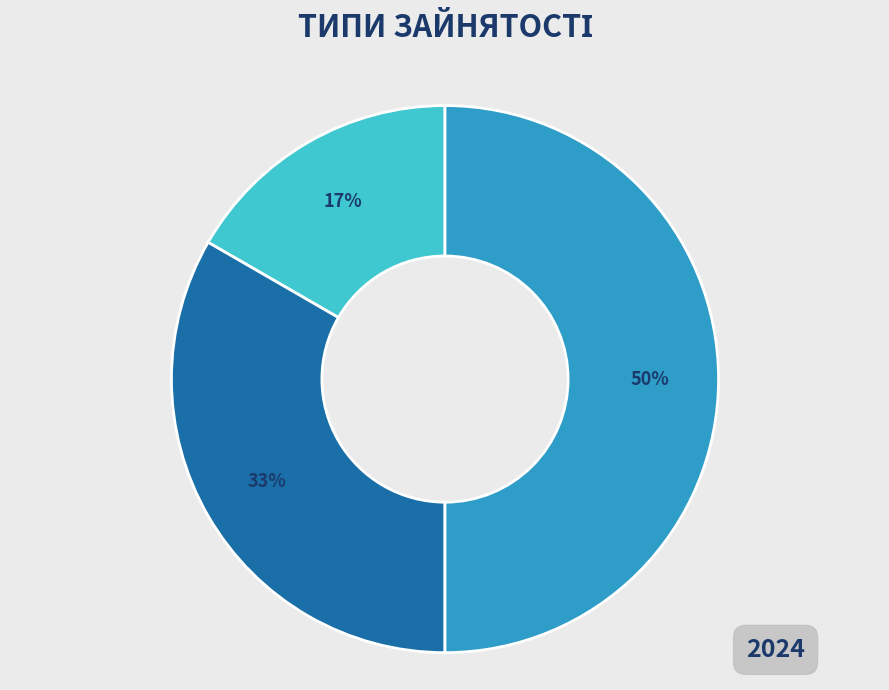

Count the number of slices in the pie.

3